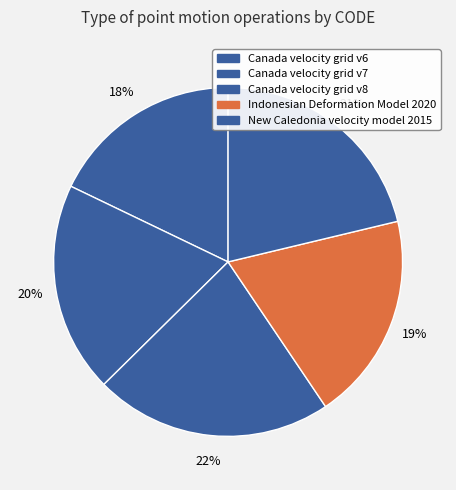

Is there a majority slice in this chart?

No